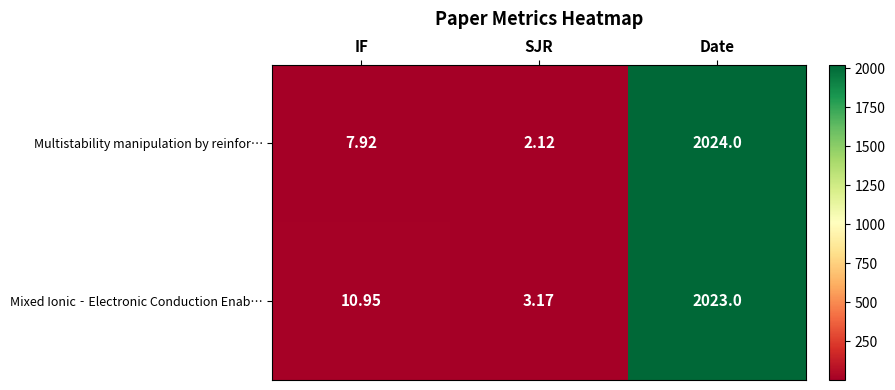

Which series has the largest total across all categories?

Mixed Ionic‐Electronic Conduction Enab…